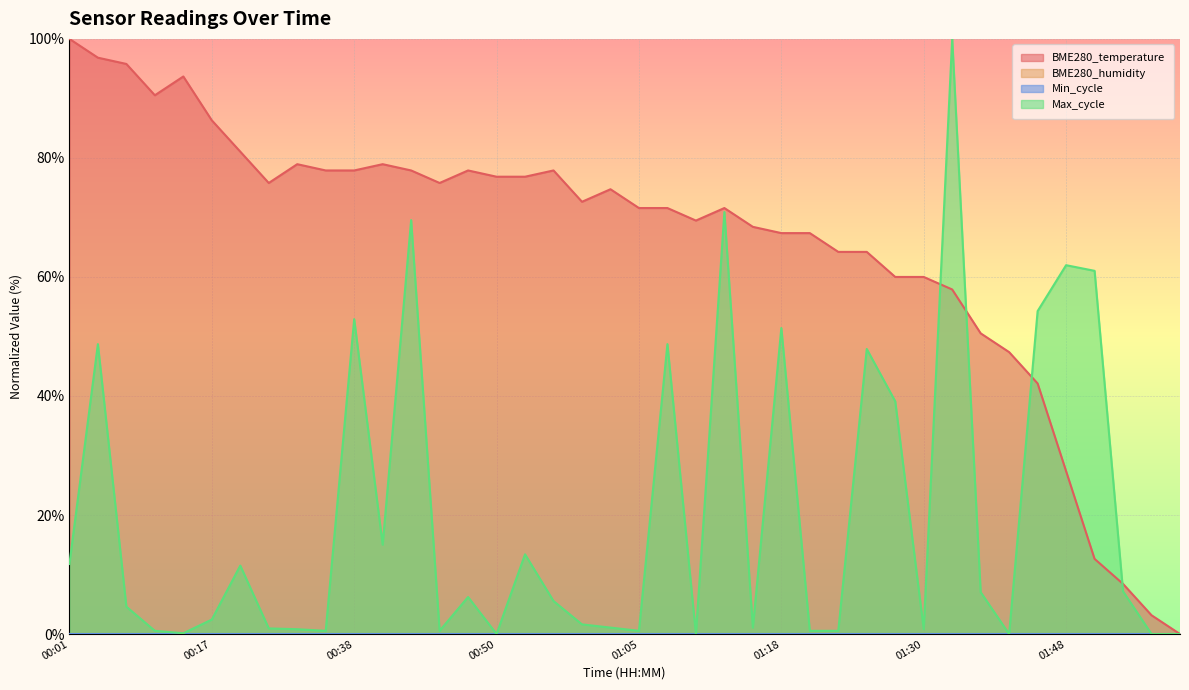

What is the difference between the maximum and minimum values in the Max_cycle series?

100.0